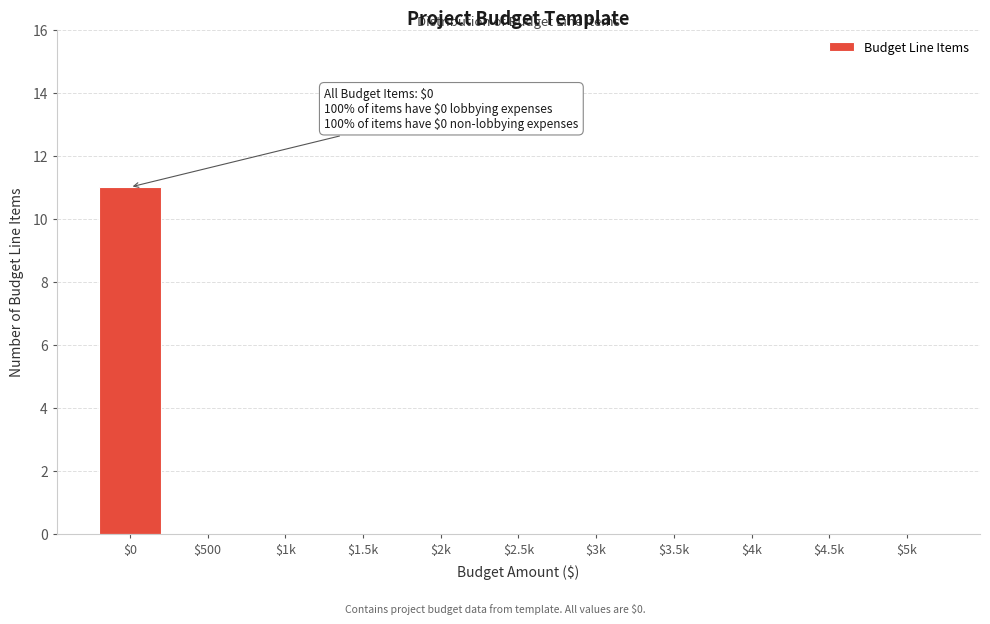

Which label corresponds to the largest value in the chart?

$0